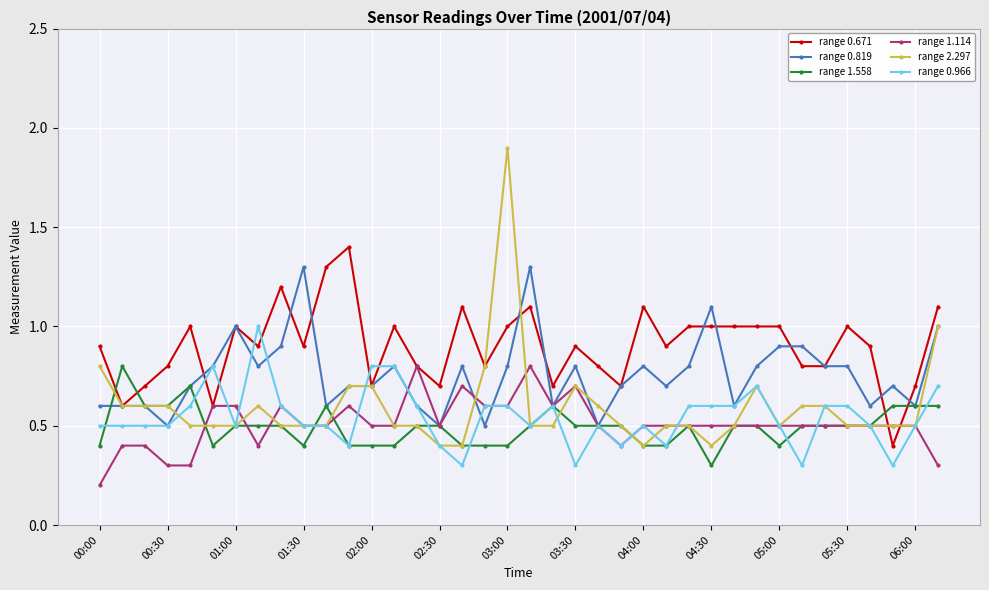

Which series has the largest total across all categories?

range 0.671